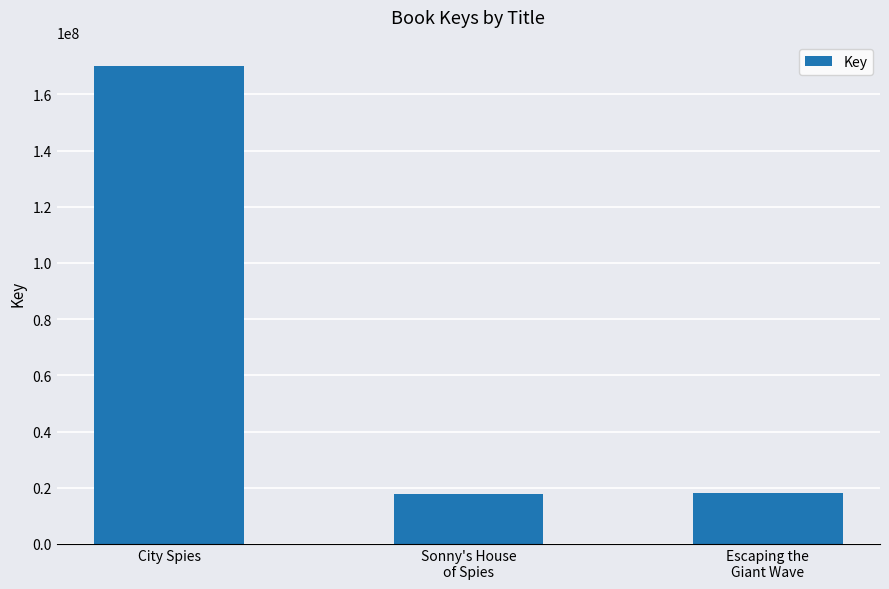

What is the approximate value at City Spies?

169996586